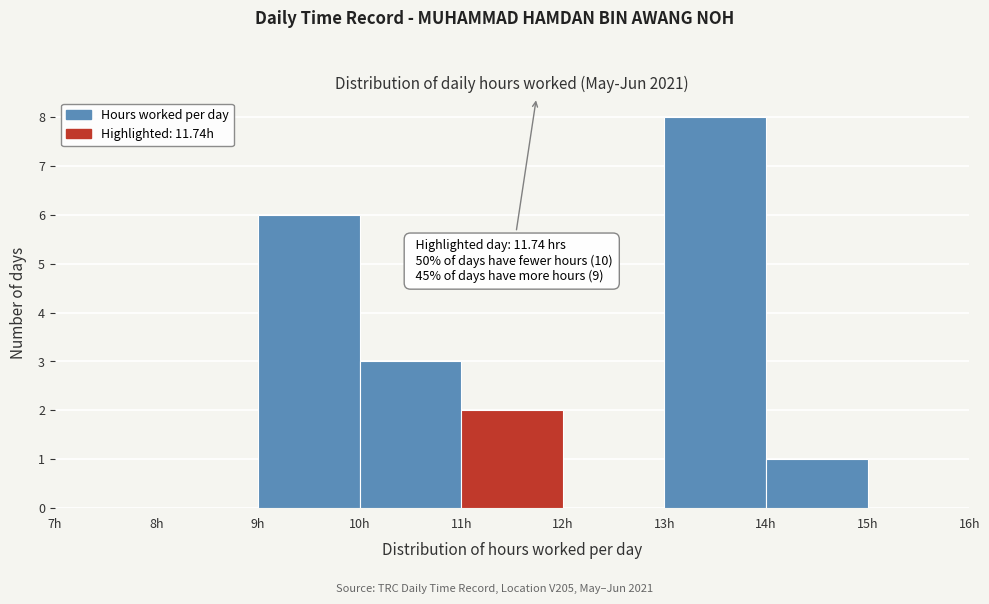

Which range on the x-axis has the tallest bar?

13 to 14